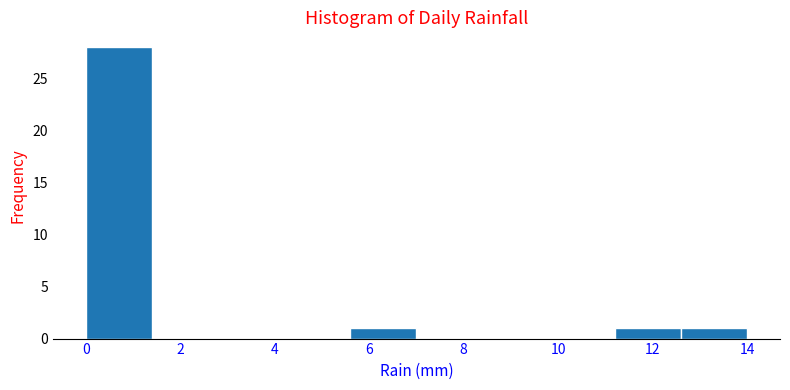

How tall is the bar that spans 0.0 to 1.4 on the x-axis? The values are not printed on the chart, so give them approximately, as read against the axis.

28